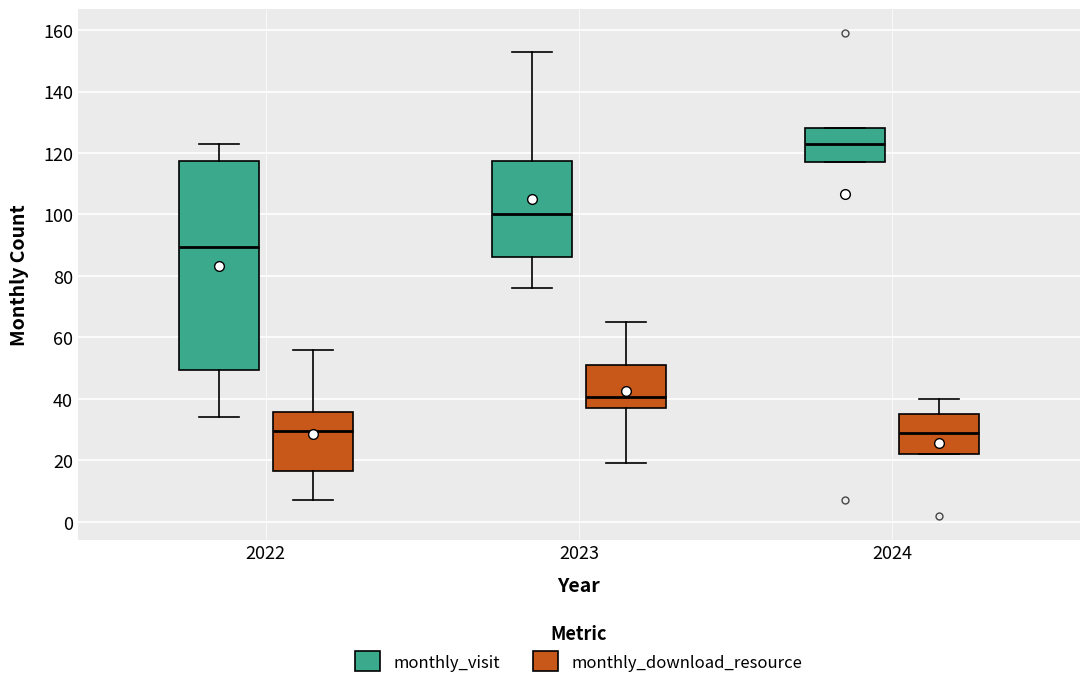

Reading left to right, transcribe this box plot: for each box, give where its median line is, the range the box spans, and where its two whiskers end, as read against the y-axis. The values are not printed on the chart, so give them approximately, as read against the axis.

2022 (monthly_visit): median 90, box 50 to 118, whiskers 34 to 124
2022 (monthly_download_resource): median 30, box 16 to 36, whiskers 8 to 56
2023 (monthly_visit): median 100, box 86 to 118, whiskers 76 to 154
2023 (monthly_download_resource): median 40, box 38 to 52, whiskers 20 to 66
2024 (monthly_visit): median 124, box 118 to 128, whiskers 118 to 128
2024 (monthly_download_resource): median 30, box 22 to 36, whiskers 22 to 40